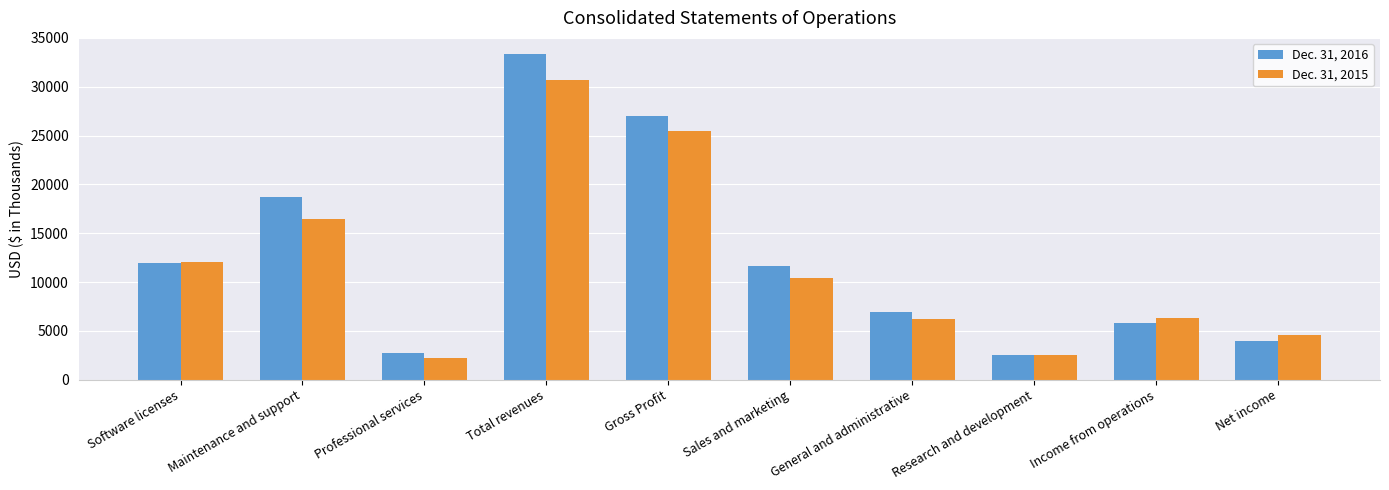

How many bars are there in total?

20